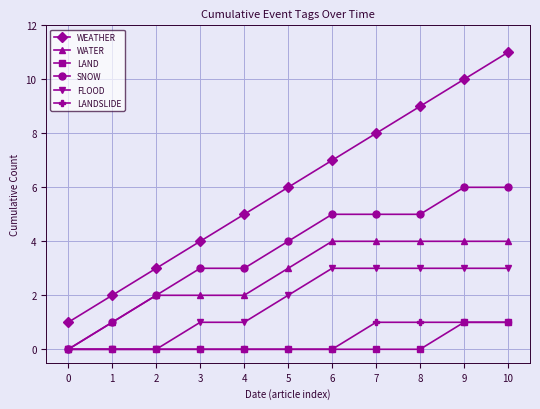

Reading left to right, what are all the values shown in this chart?

WEATHER: 0=1	1=2	2=3	3=4	4=5	5=6	6=7	7=8	8=9	9=10	10=11
WATER: 0=0	1=1	2=2	3=2	4=2	5=3	6=4	7=4	8=4	9=4	10=4
LAND: 0=0	1=0	2=0	3=0	4=0	5=0	6=0	7=0	8=0	9=1	10=1
SNOW: 0=0	1=1	2=2	3=3	4=3	5=4	6=5	7=5	8=5	9=6	10=6
FLOOD: 0=0	1=0	2=0	3=1	4=1	5=2	6=3	7=3	8=3	9=3	10=3
LANDSLIDE: 0=0	1=0	2=0	3=0	4=0	5=0	6=0	7=1	8=1	9=1	10=1